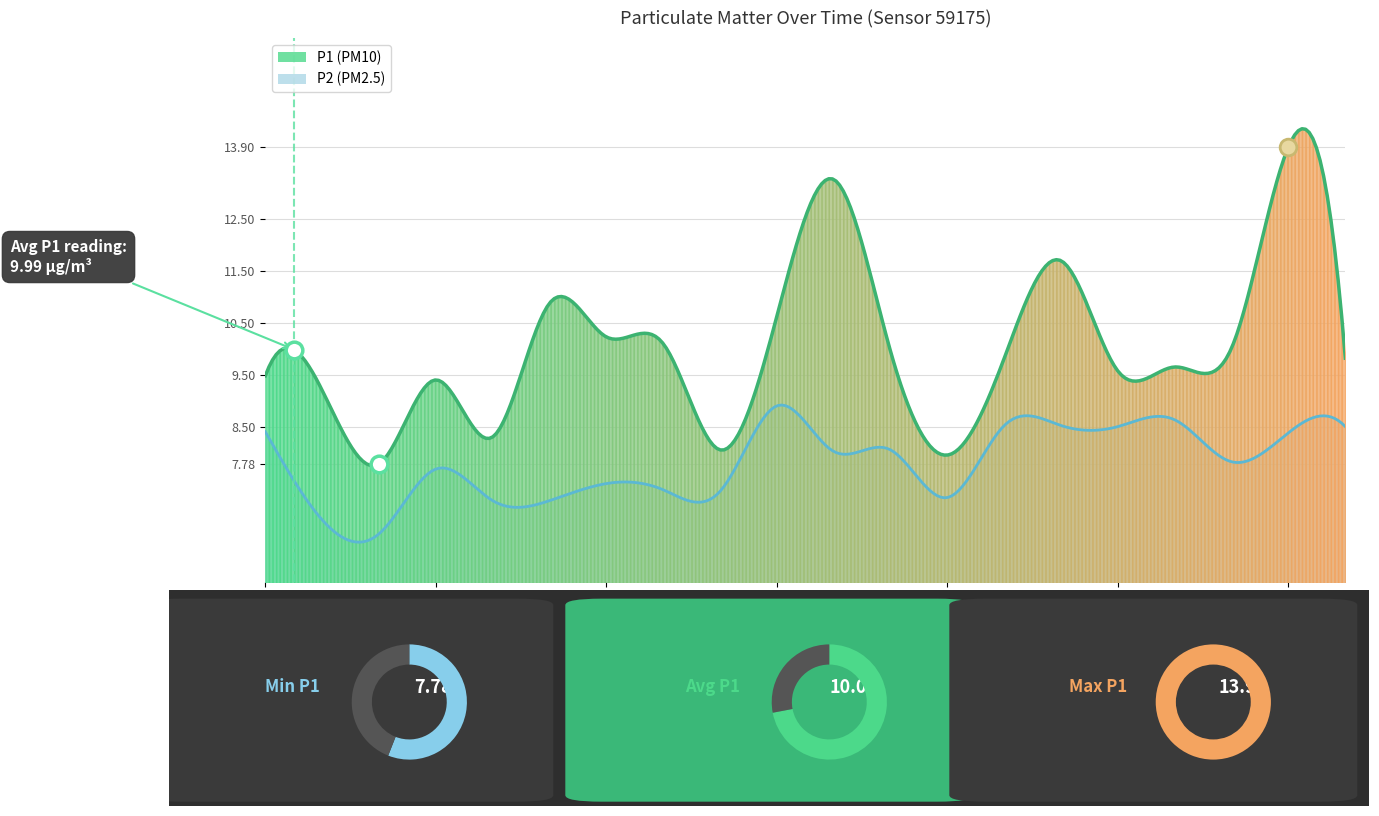

Reading right to left, what are all the values shown in this chart?

P1: 00:47=9.8	00:44=13.9	00:42=10.0	00:39=9.7	00:37=9.6	00:35=11.7	00:32=9.8	00:30=8.0	00:27=9.9	00:25=13.3	00:22=10.6	00:20=8.1	00:17=10.1	00:15=10.2	00:13=10.9	00:10=8.3	00:08=9.4	00:05=7.8	00:03=9.2	00:00=9.5
P2: 00:47=8.5	00:44=8.4	00:42=7.8	00:39=8.6	00:37=8.5	00:35=8.5	00:32=8.5	00:30=7.1	00:27=8.1	00:25=8.0	00:22=8.9	00:20=7.2	00:17=7.3	00:15=7.4	00:13=7.1	00:10=7.1	00:08=7.7	00:05=6.4	00:03=6.7	00:00=8.4